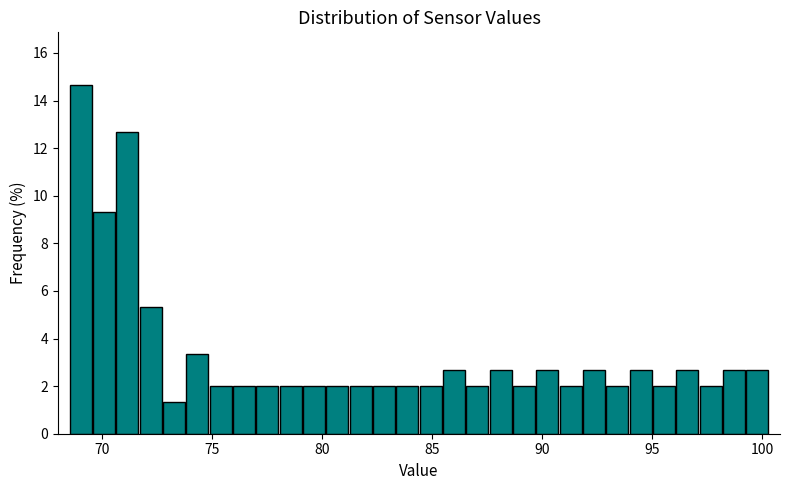

Read against the x-axis, roughly where is the centre of the tallest bar?

69.0